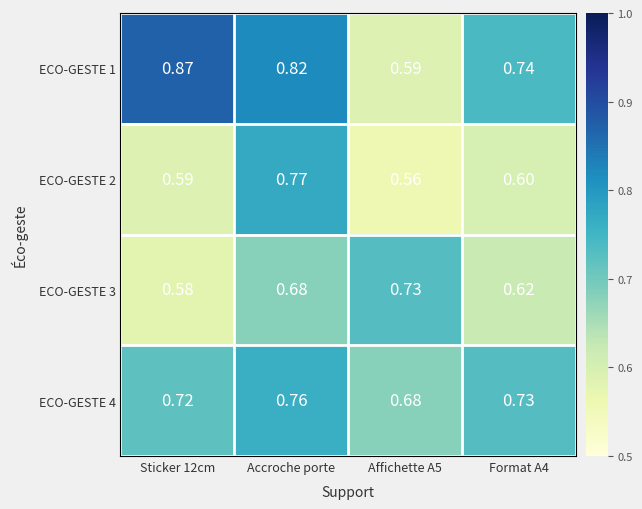

Which category has the highest value in the ECO-GESTE 4 series?

Accroche porte